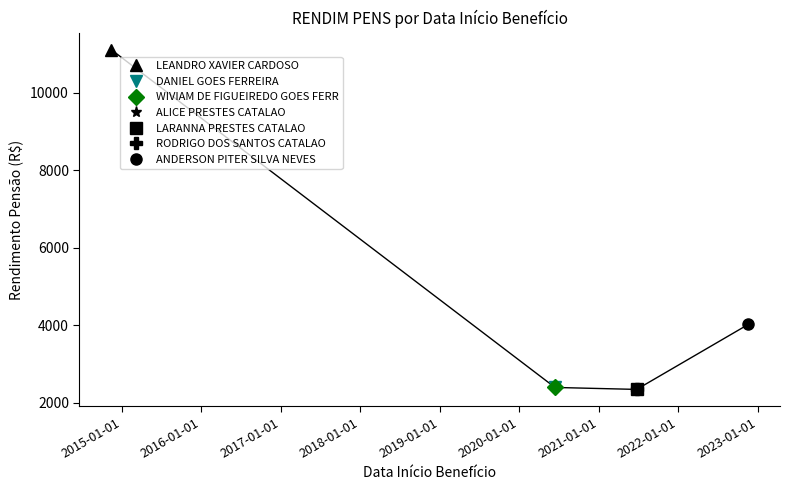

Which has a higher value, 2014-11-14 or 2021-06-23?

2014-11-14